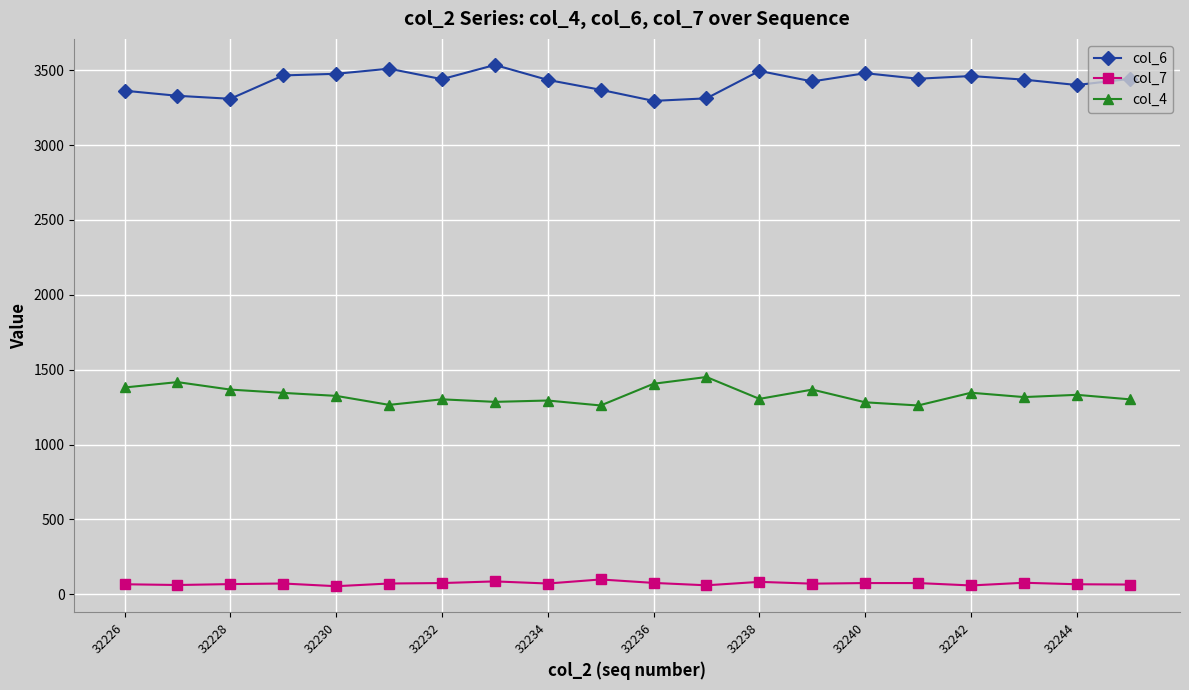

What is the average value of the col_4 series?

1331